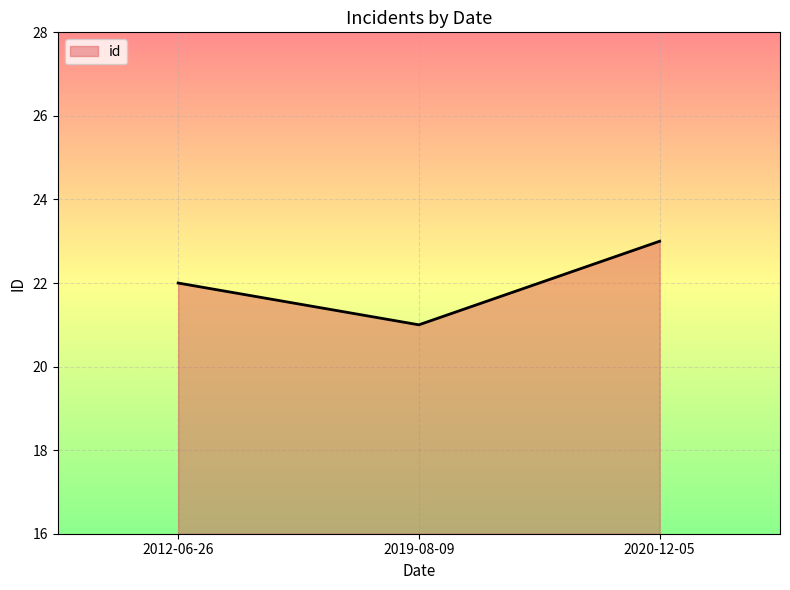

What is the approximate value at 2012-06-26?

22